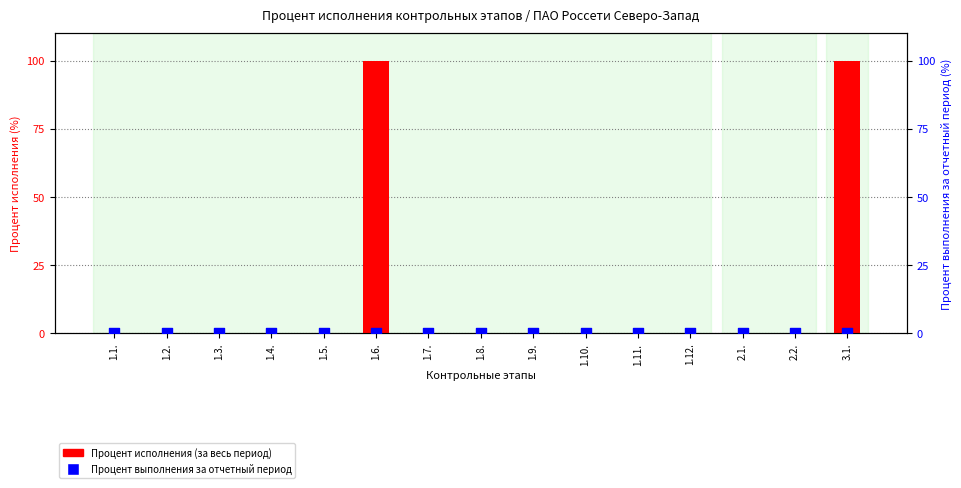

Is the value of Процент исполнения (за весь период) at 1.10. greater than the value of Процент выполнения за отчетный период at 1.5.?

No